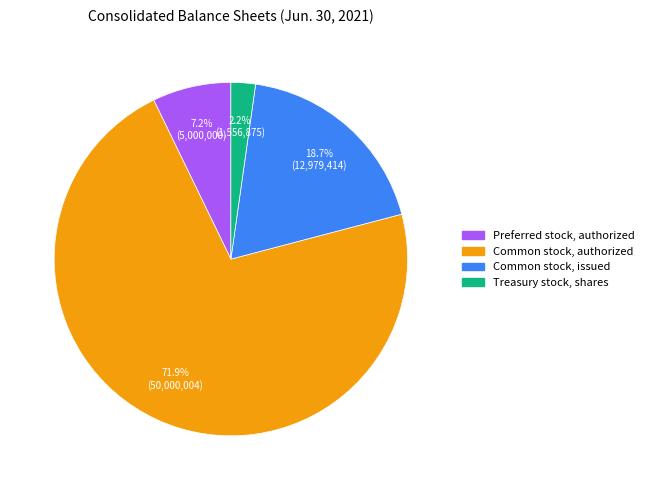

Count the number of slices in the pie.

4